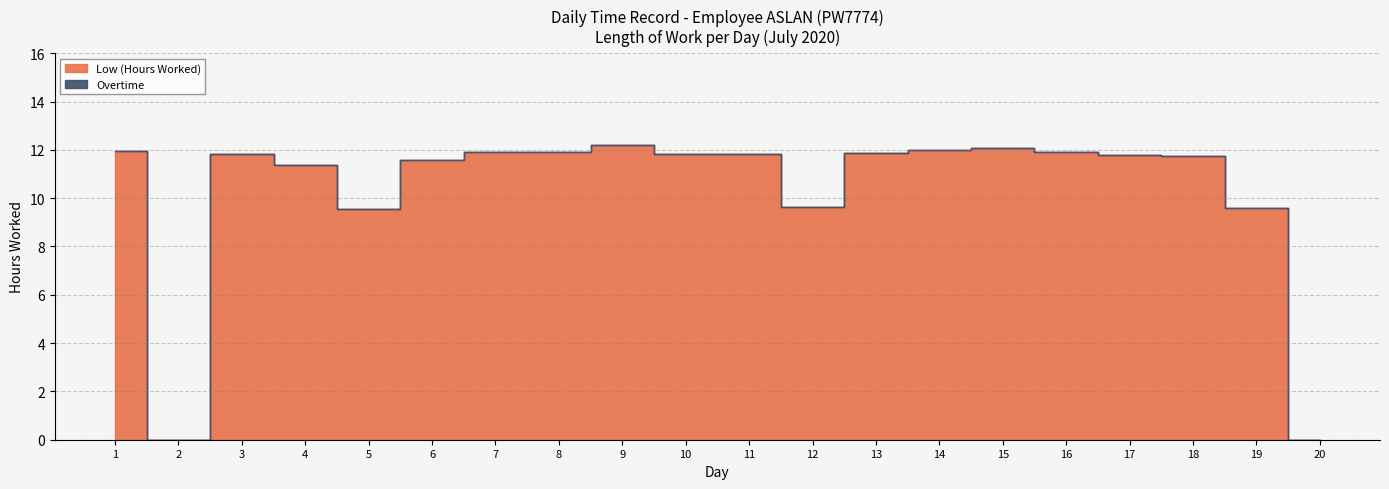

Where does the Low (Hours Worked) series first go above 11?

1